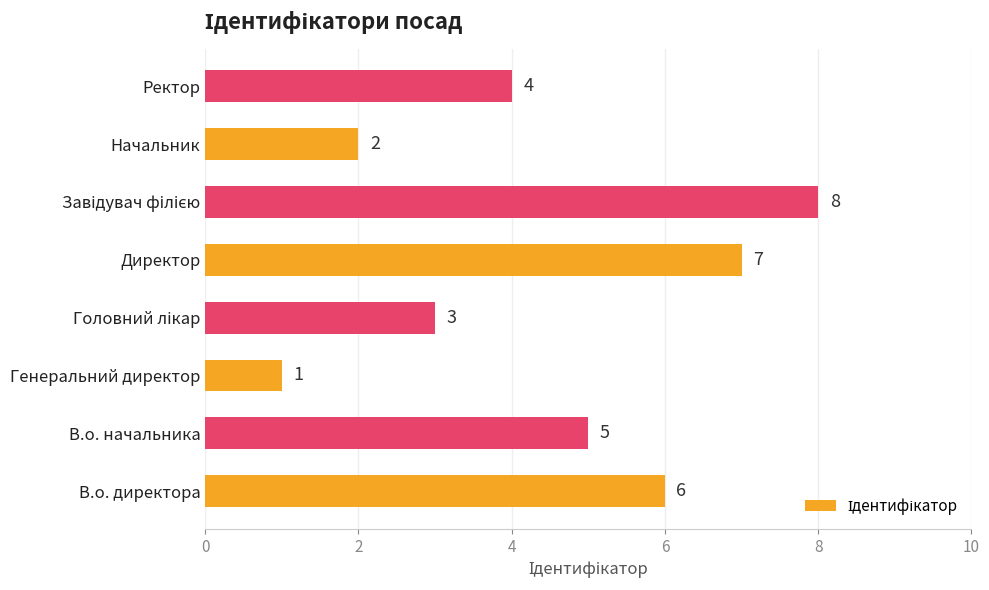

Does the chart contain stacked bars?

No